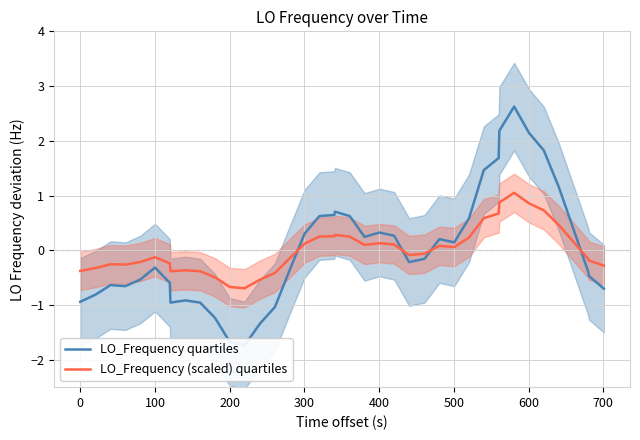

At how many categories does at least one series exceed 0?

19